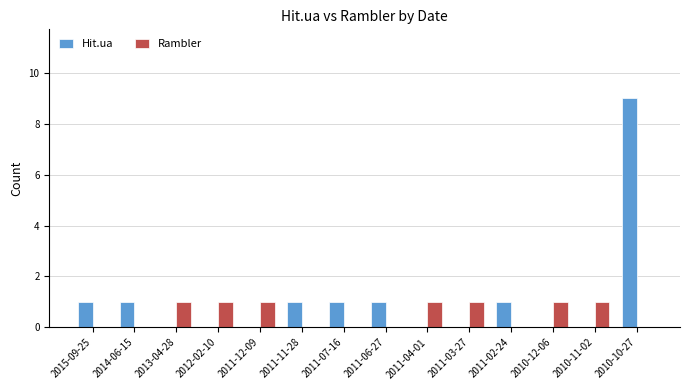

What is the maximum value shown in the chart?

9